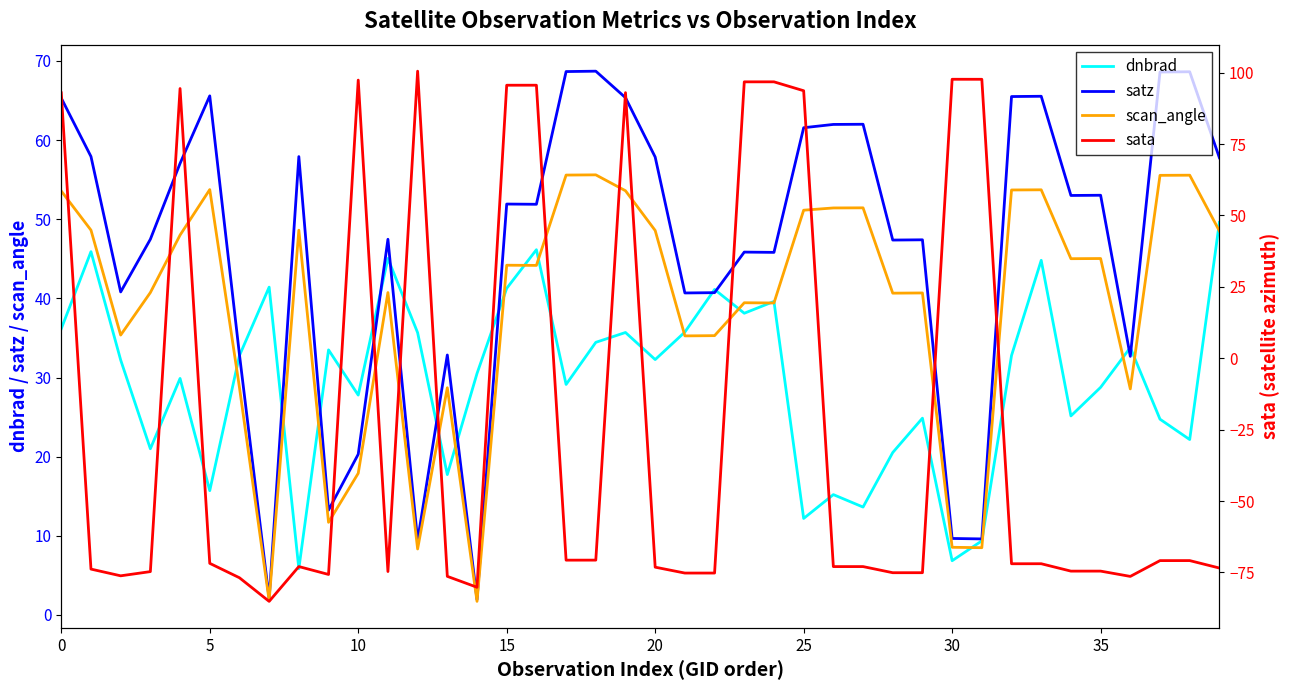

At which label does satz reach its minimum?

14